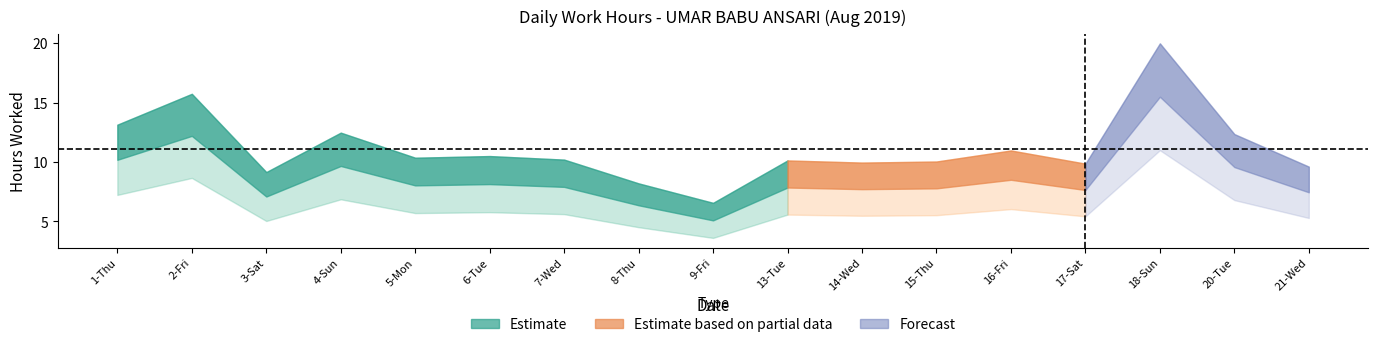

What is the difference between the Estimate values at 15-Thu and 16-Fri?

0.9